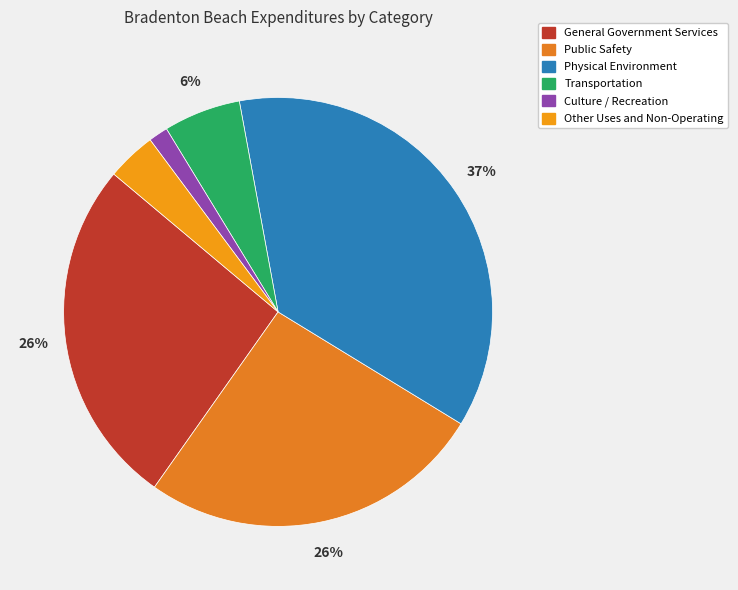

Count the number of slices in the pie.

6